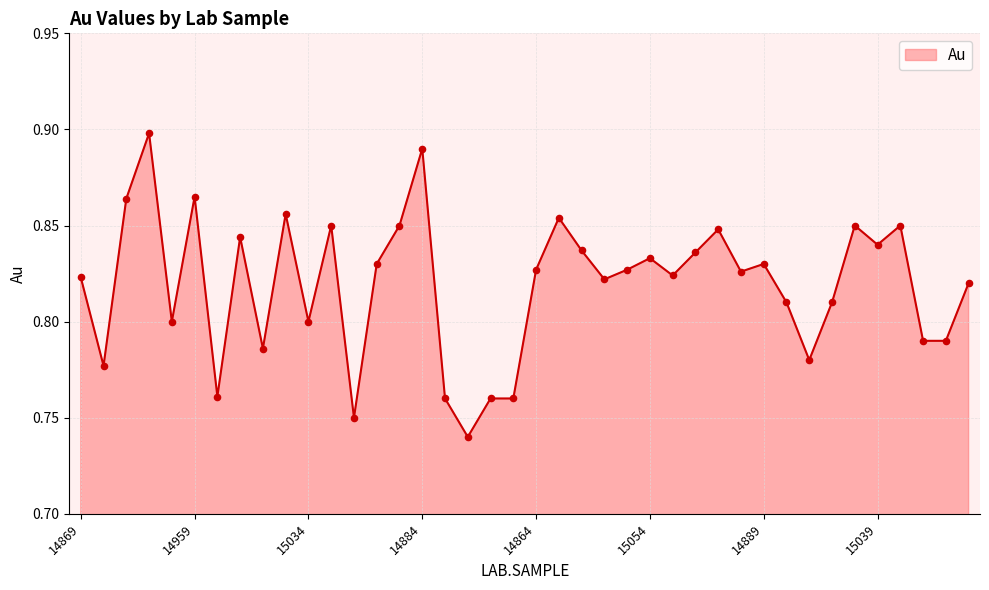

Does the chart have visible grid lines?

Yes